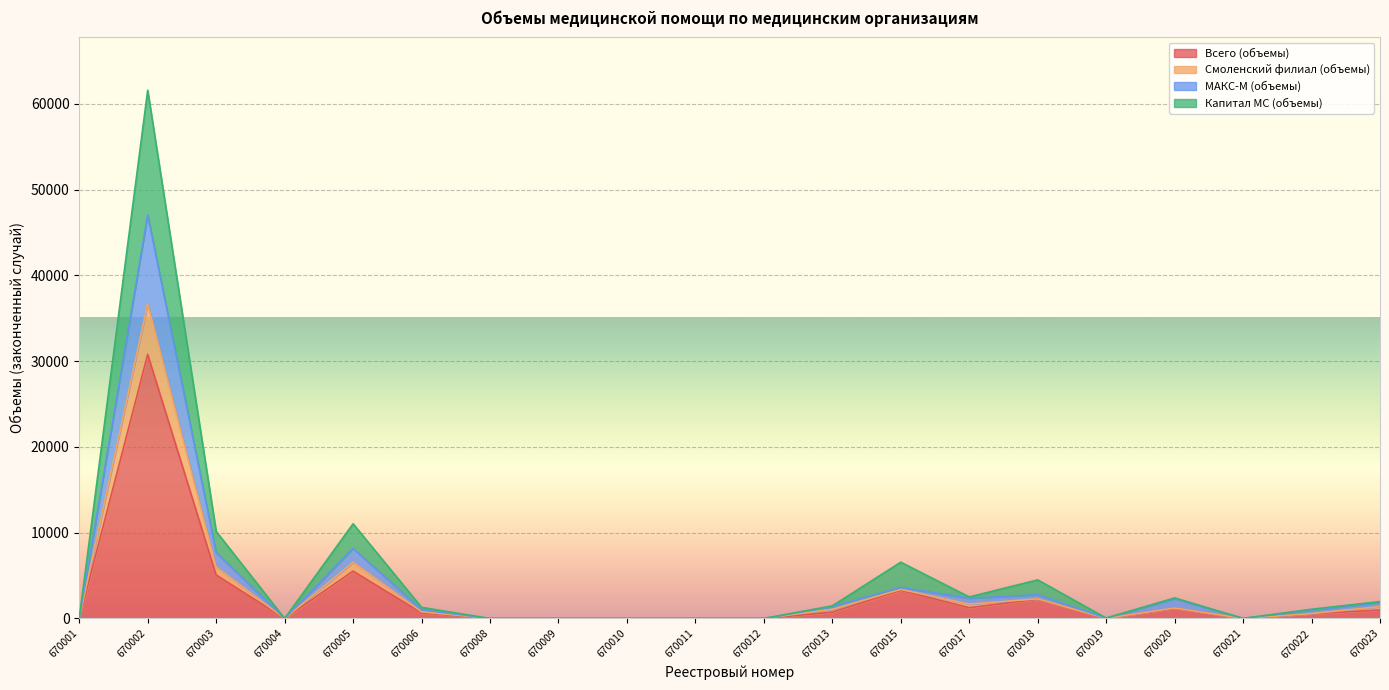

Which series changed the most between 670011 and 670020?

Капитал МС (объемы)